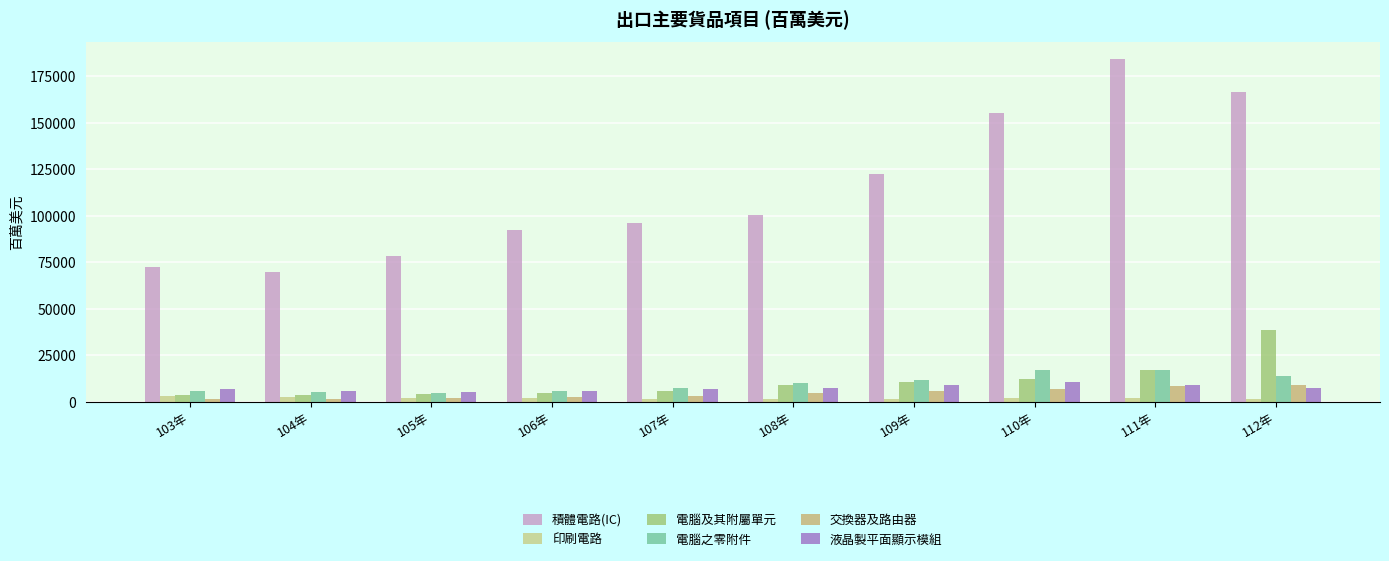

What is the sum of the 積體電路(IC) values at 105年 and 111年?

262308.3